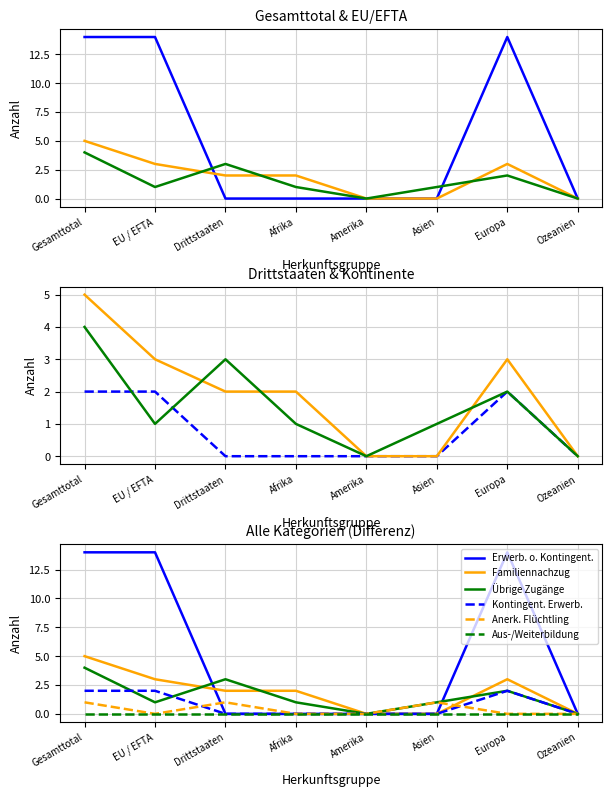

Which series ends up on top after the final intersection of Erwerb. o. Kontingent. and Übrige Zugänge?

Erwerb. o. Kontingent.